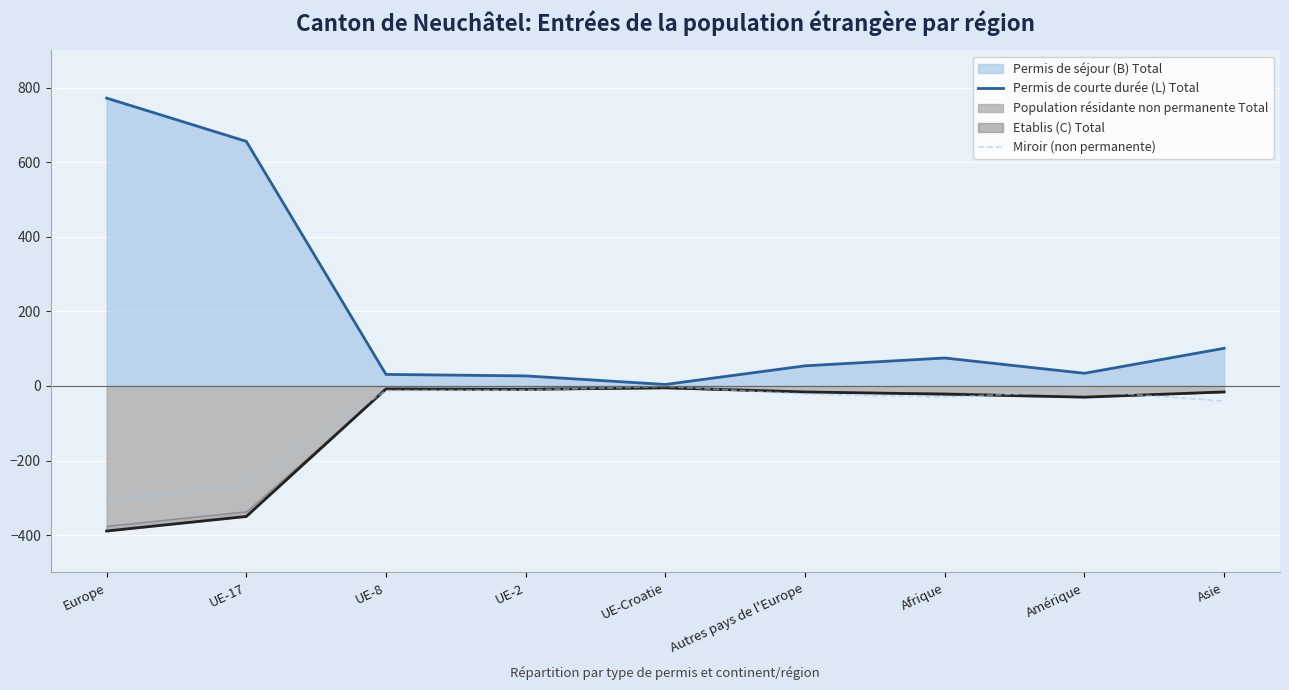

True or false: Permis de courte durée (L) Total and Miroir (non permanente) intersect in this chart.

False